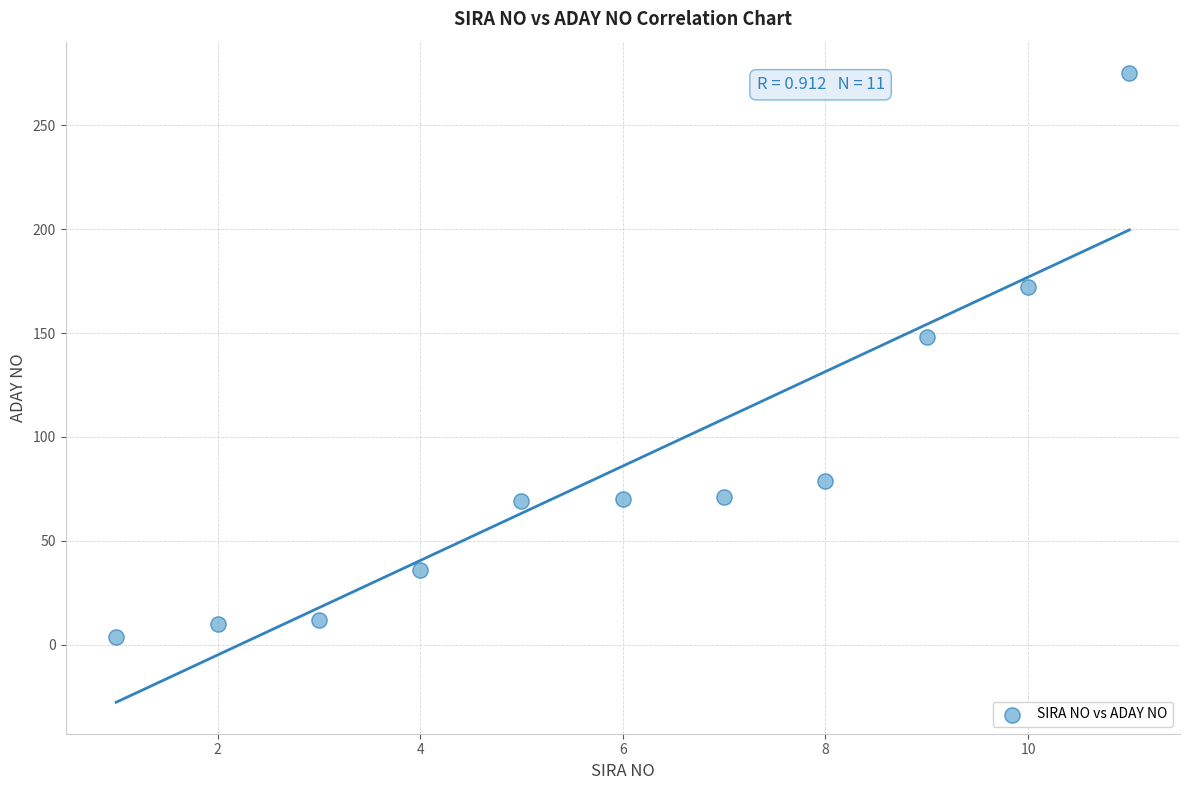

What Y value in the scatter plot is closest to 139?

148